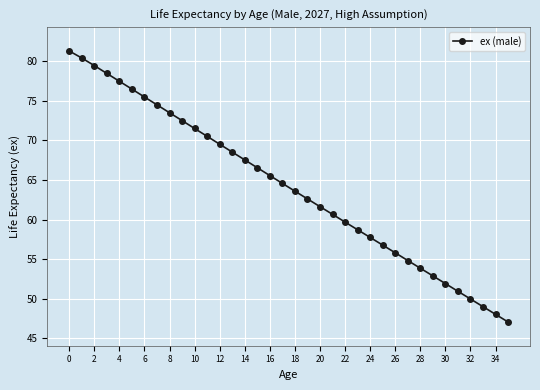

True or false: the data has more than 1 interior local peaks.

False